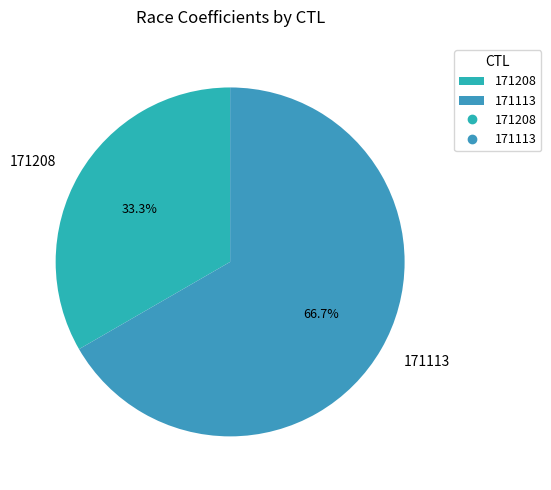

Count the number of slices in the pie.

2